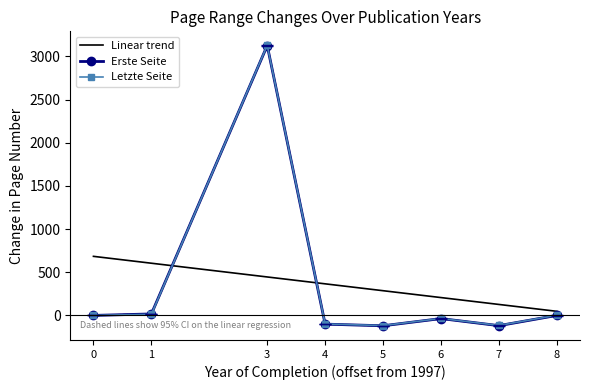

Is the value of Linear trend at 6 greater than the value of Erste Seite at 8?

Yes